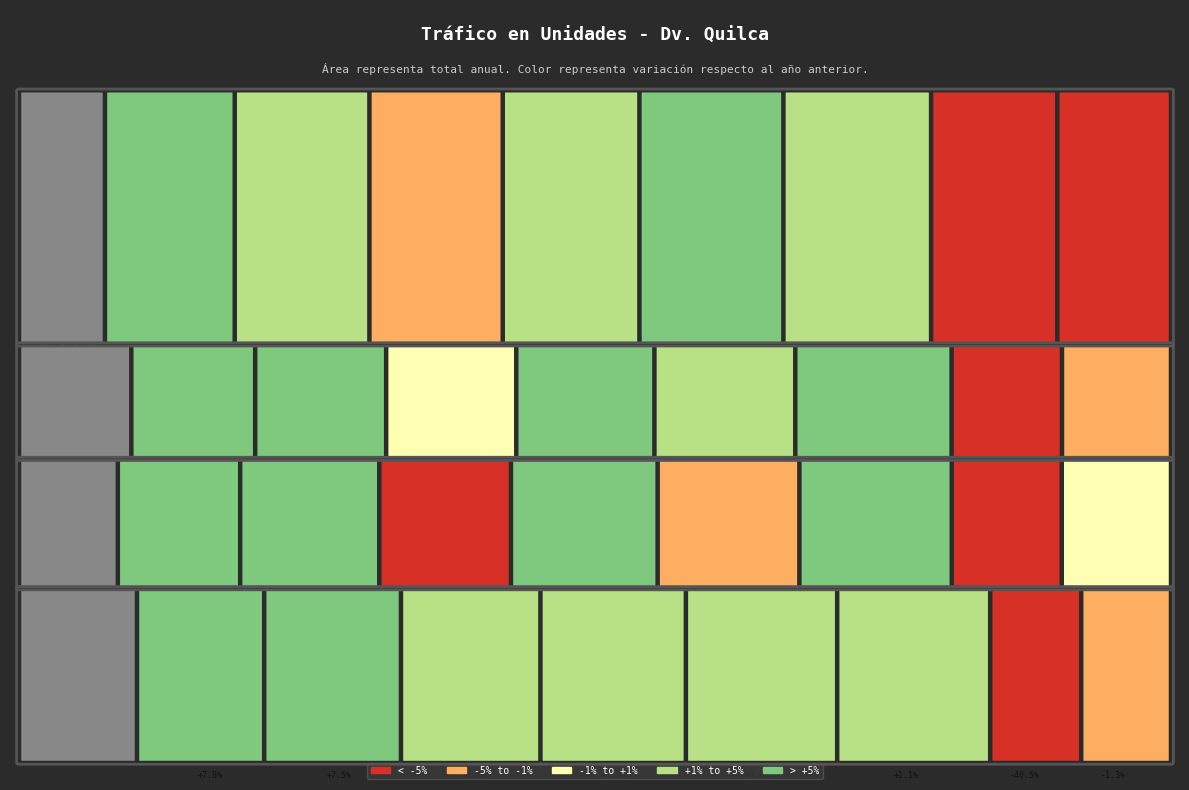

Reading left to right, list all the values displayed in this chart.

Camaná: 2013=614808	2014=928414	2015=963508	2016=953780	2017=977812	2018=1029868	2019=1056560	2020=902907	2021=813300
El Fiscal: 2013=362400	2014=399636	2015=422650	2016=419790	2017=445736	2018=454576	2019=504384	2020=356129	2021=351777
Montalvo: 2013=360340	2014=446156	2015=507202	2016=480146	2017=534780	2018=516844	2019=555550	2020=401200	2021=398250
Tomasiri: 2013=580120	2014=625476	2015=672558	2016=685582	2017=715328	2018=743900	2019=752360	2020=447433	2021=441547